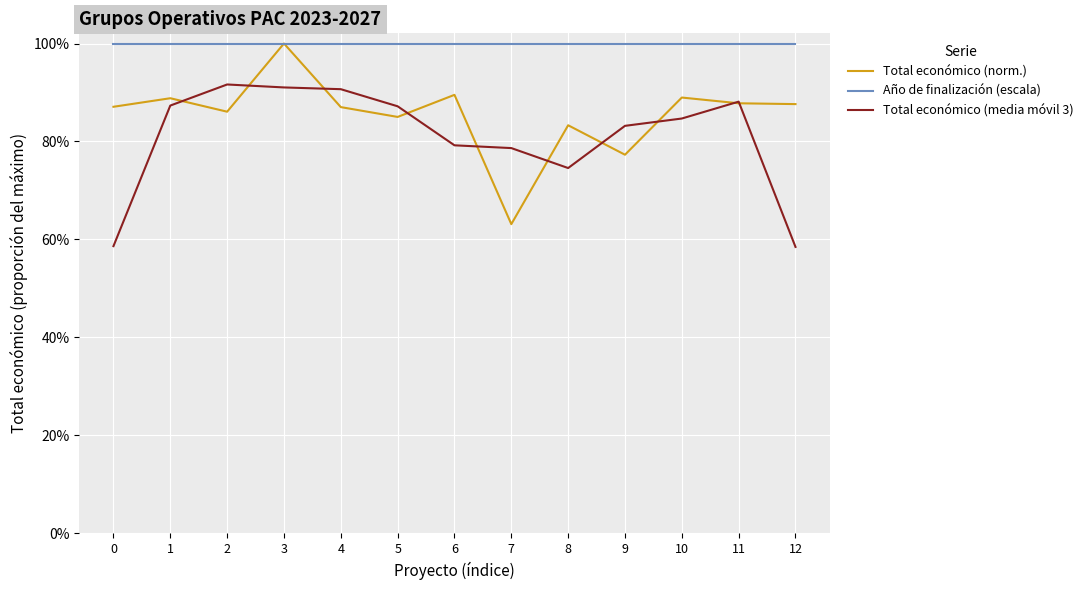

What are all the series names shown in the legend?

Total económico (norm.), Año de finalización (escala), Total económico (media móvil 3)